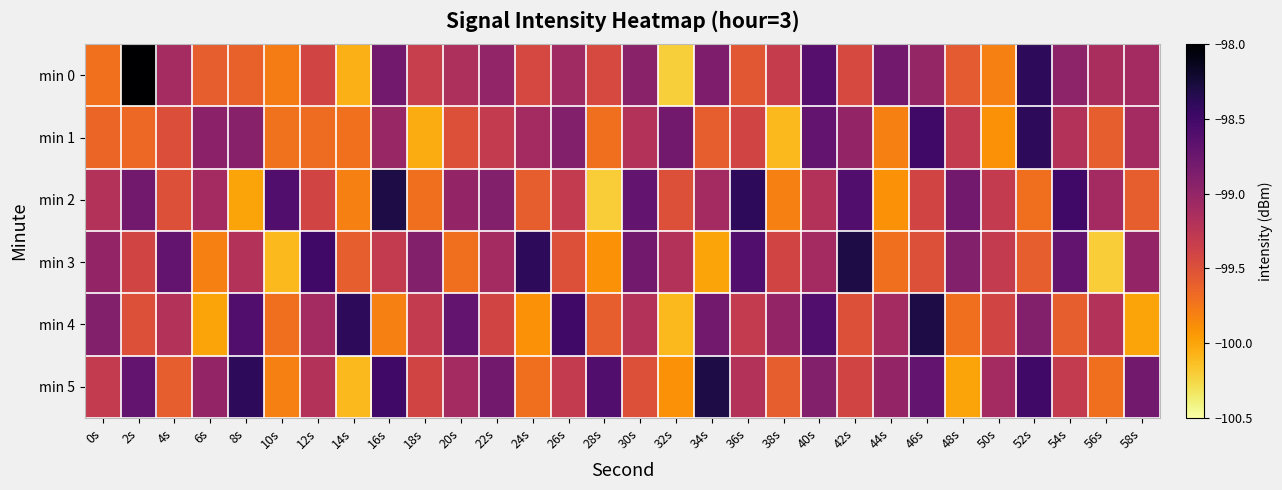

Which label corresponds to the largest value in the chart?

2s